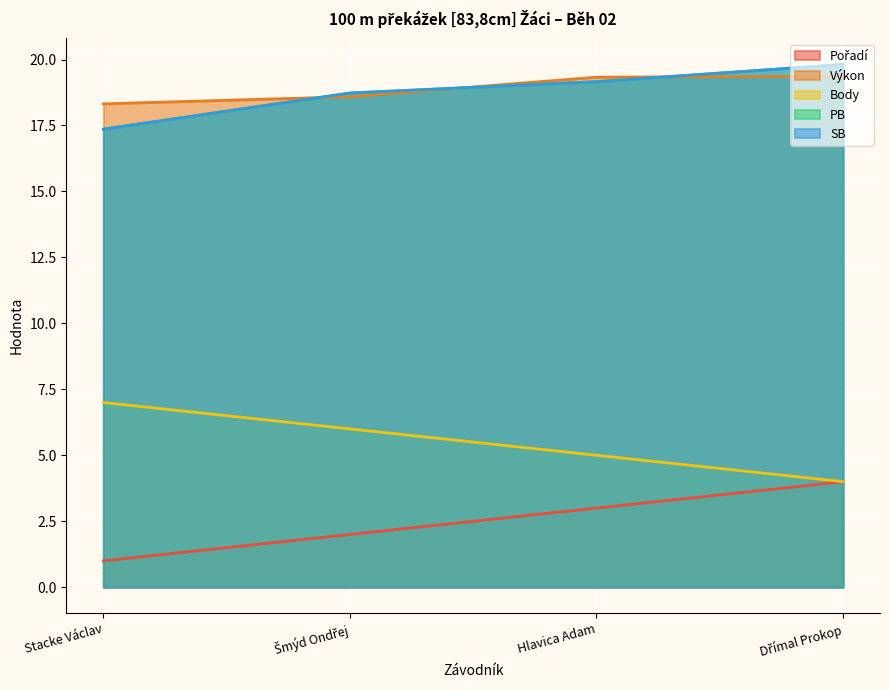

Which category has the lowest value across all series?

Stacke Václav